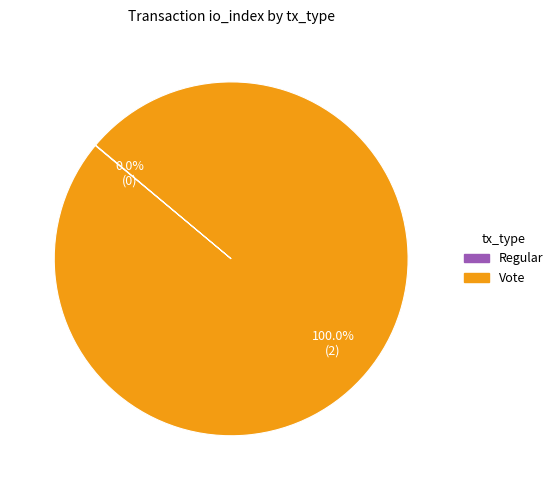

Which slice is the largest?

Vote